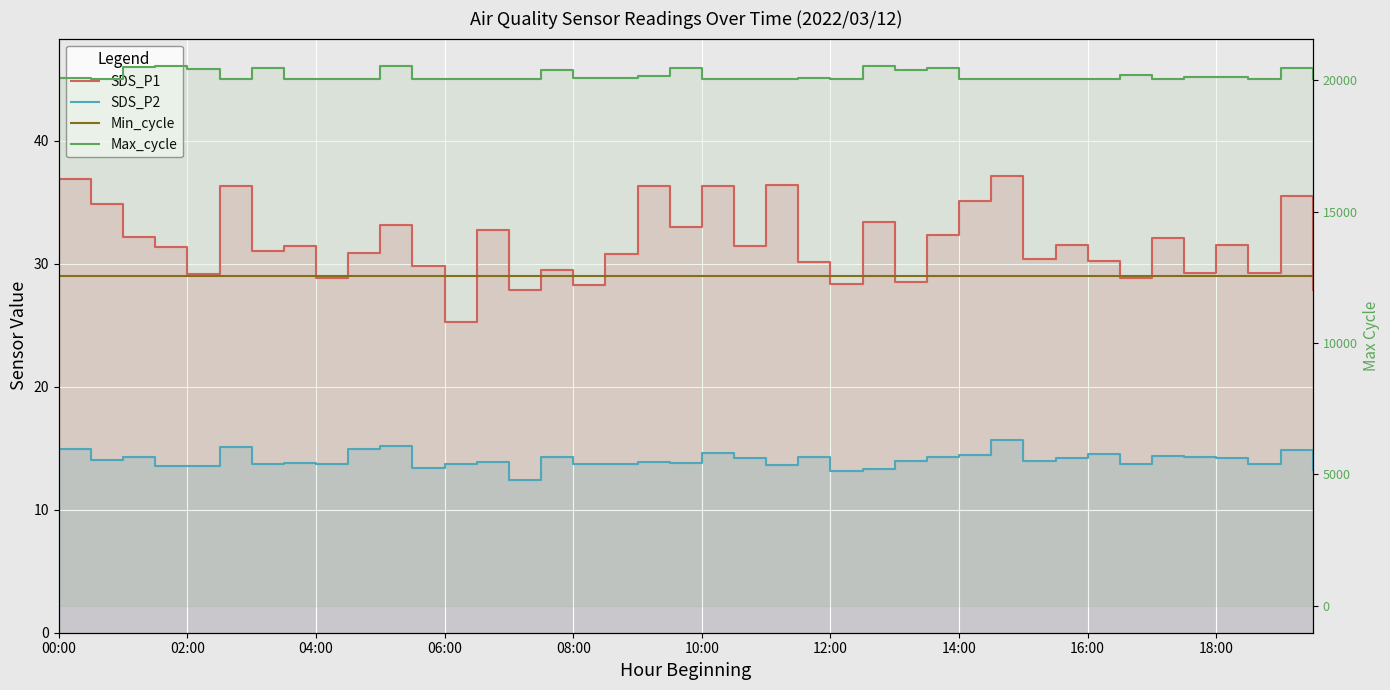

What are all the series names shown in the legend?

SDS_P1, SDS_P2, Min_cycle, Max_cycle